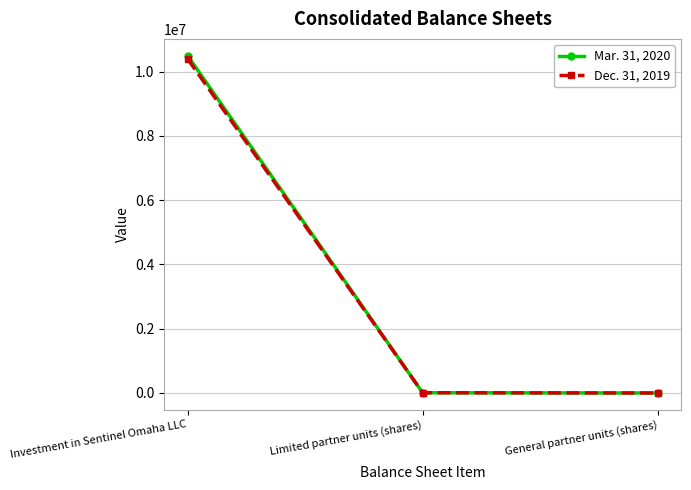

Is the value of Mar. 31, 2020 at General partner units (shares) greater than the value of Dec. 31, 2019 at Investment in Sentinel Omaha LLC?

No